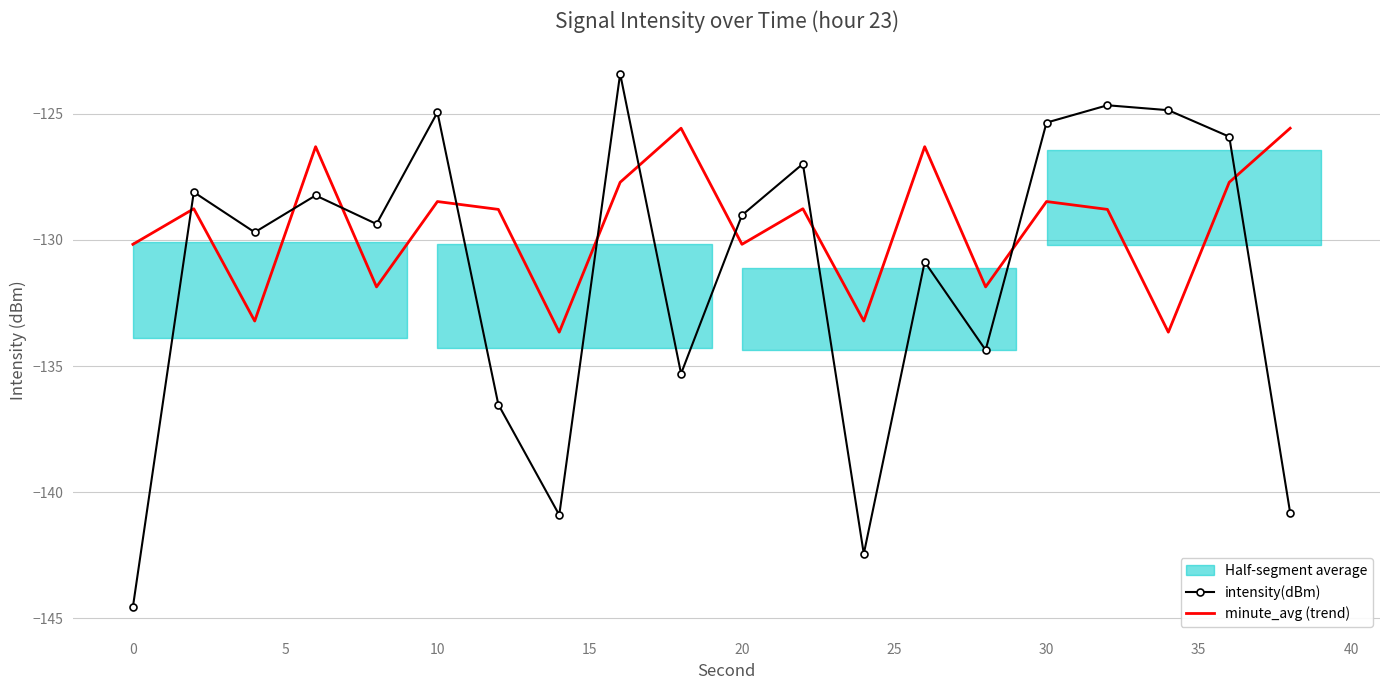

The minute_avg (trend) series shows -224.9 at 20. True or false?

False